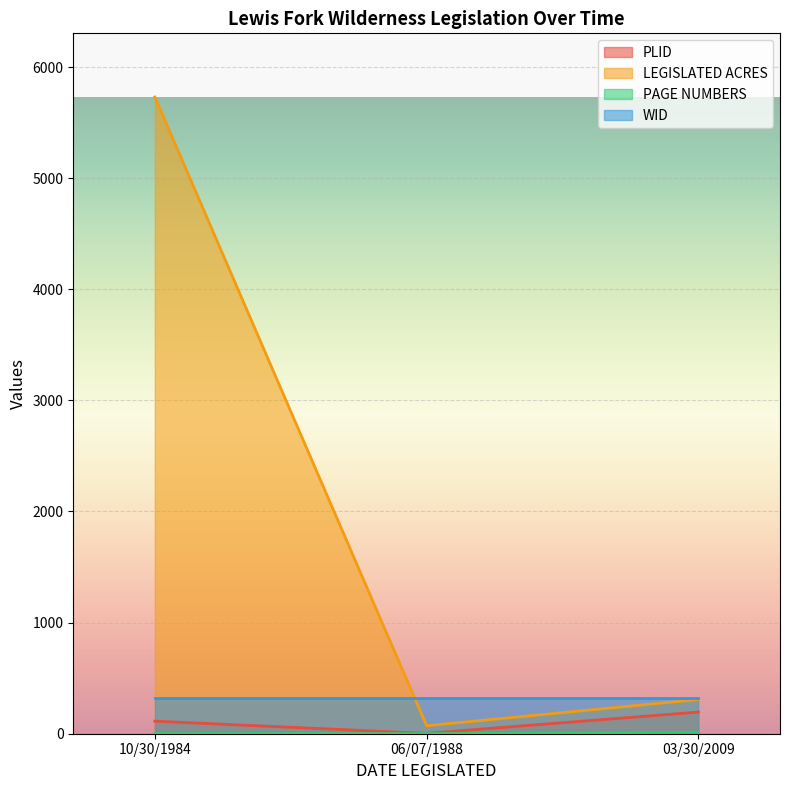

Rank the categories by PAGE NUMBERS value from highest to lowest.

03/30/2009, 10/30/1984, 06/07/1988